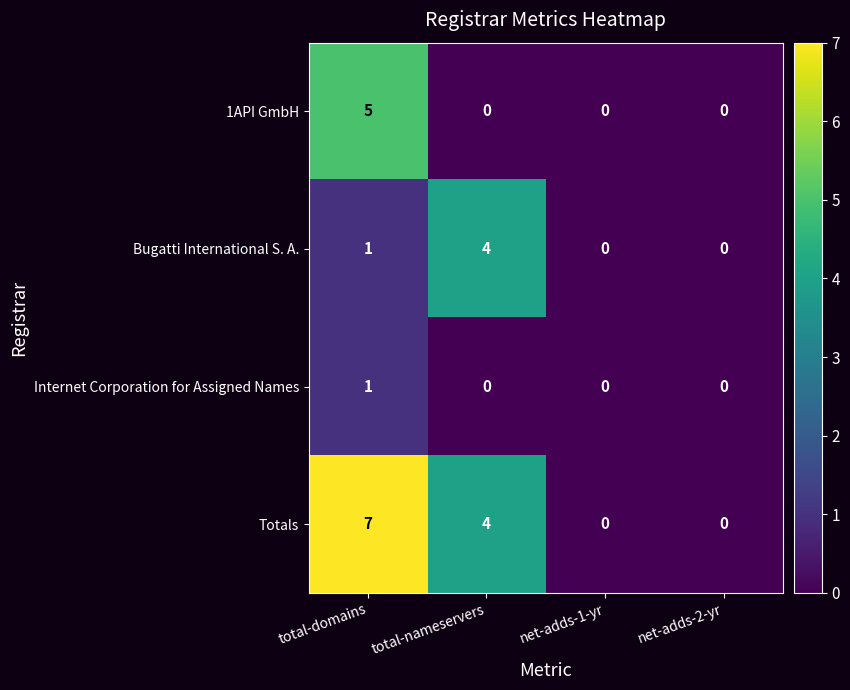

At which category is the sum across all series the highest?

total-domains